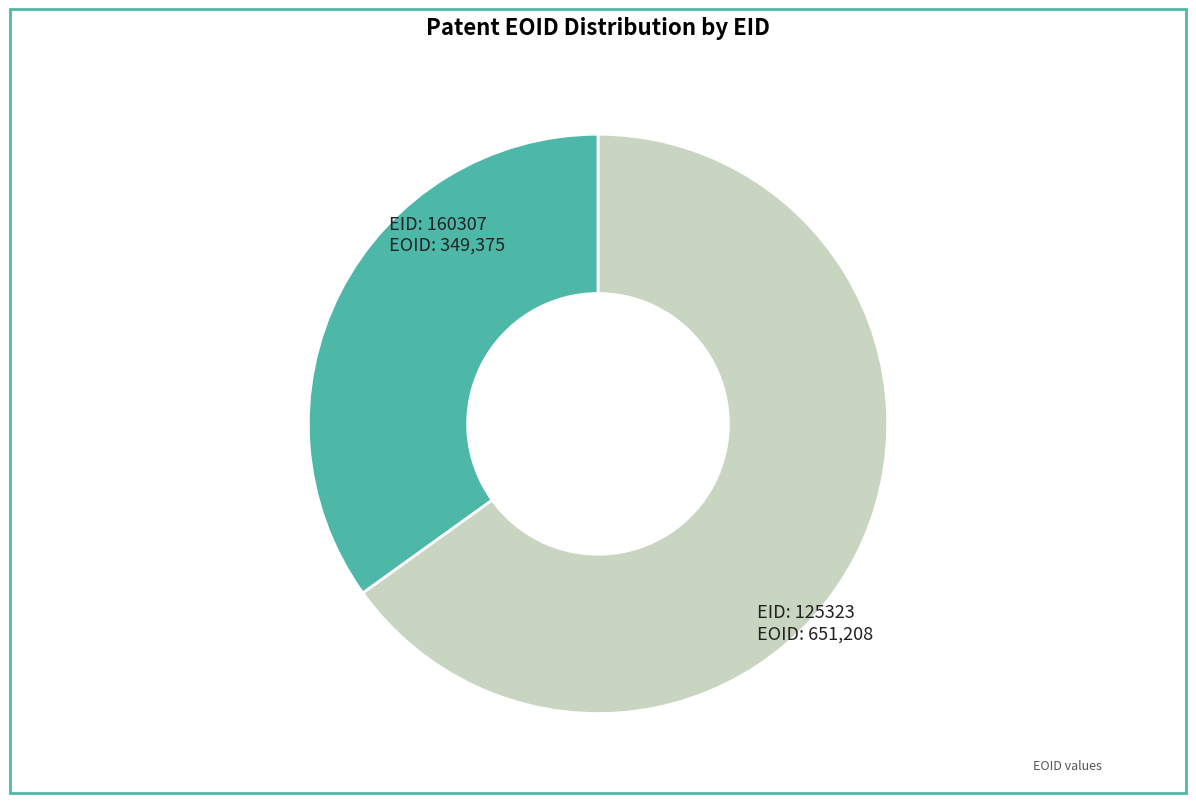

Does any single category account for the majority?

Yes